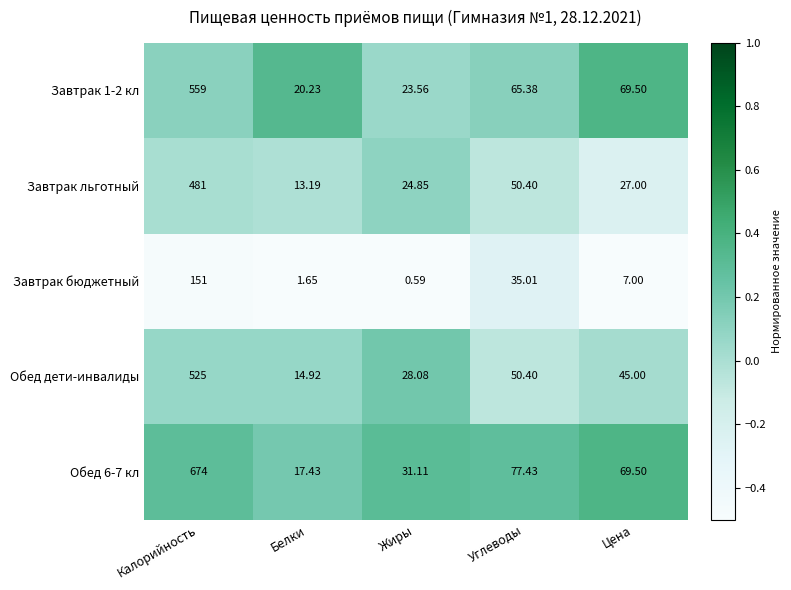

List the labels in order of Завтрак бюджетный value, largest first.

Калорийность, Углеводы, Цена, Белки, Жиры